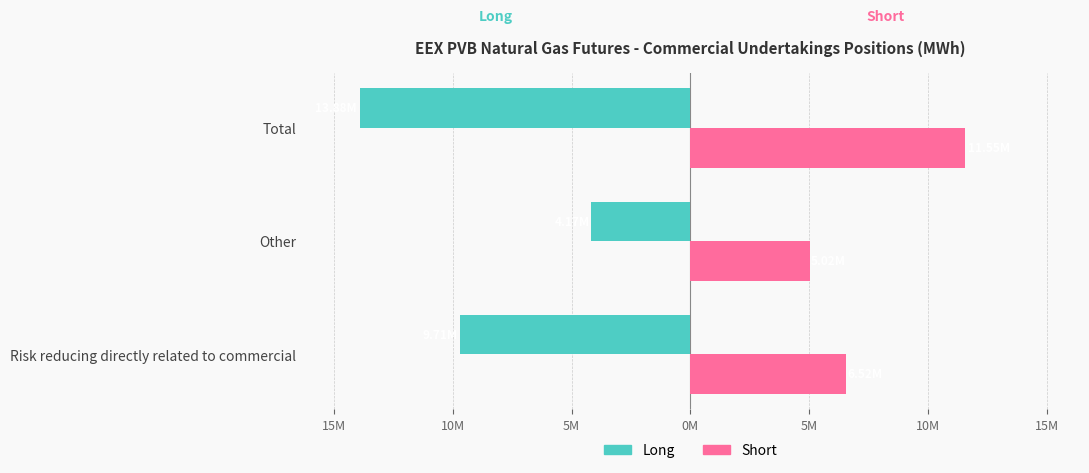

What are all the series names shown in the legend?

Long, Short